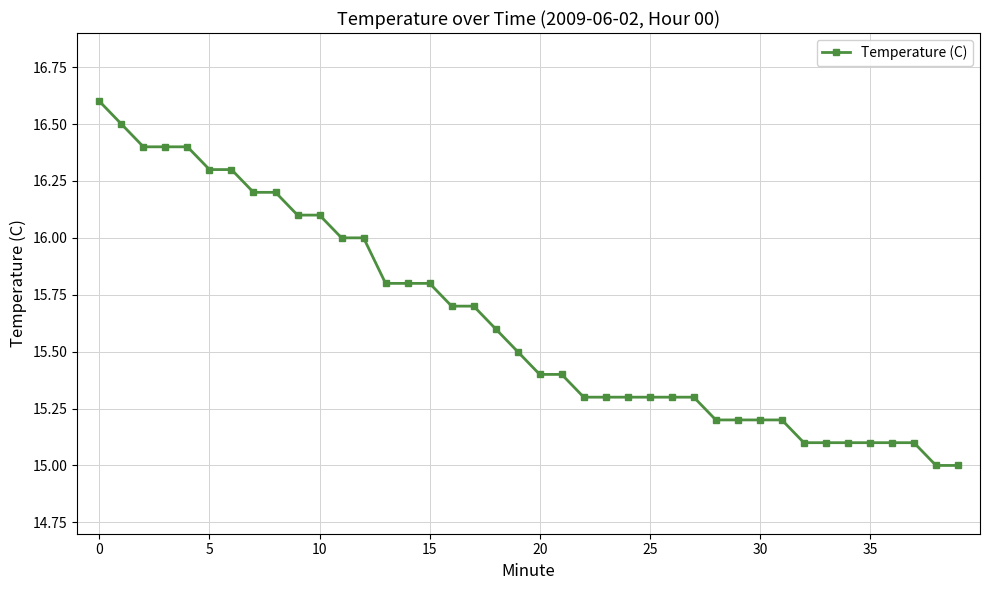

How many lines are shown in the chart?

1